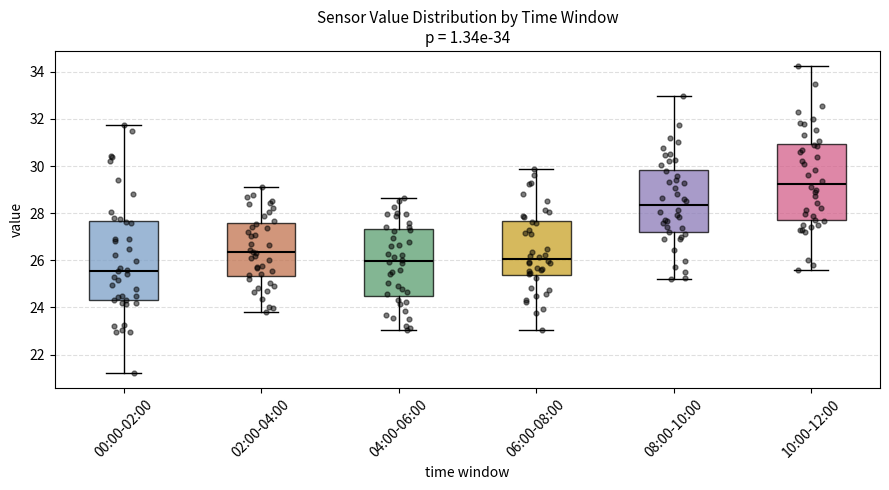

Which box's median line is the lowest?

00:00-02:00